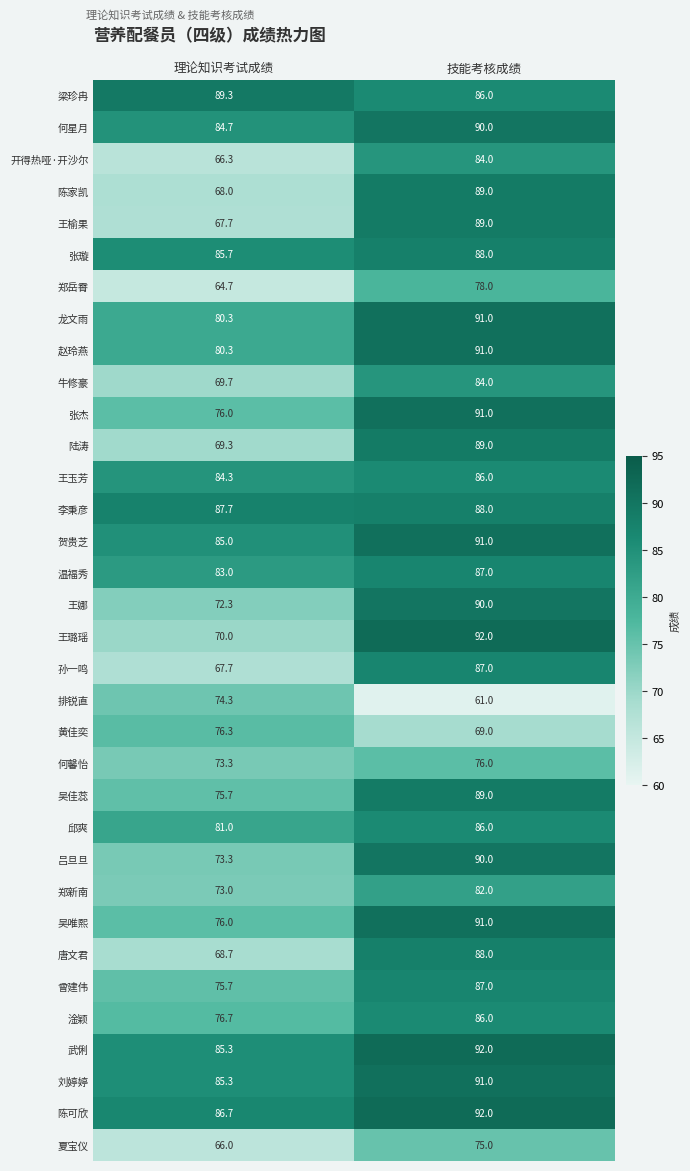

Is it true that 武俐 equals 85.3 at 理论知识考试成绩?

True